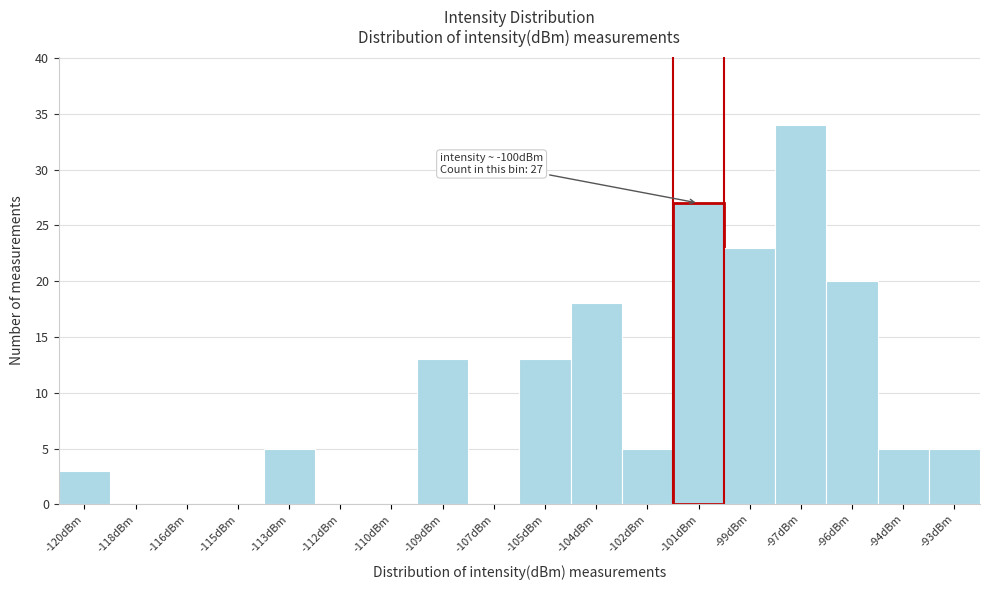

Reading left to right, what are all the values shown in this chart?

-120dBm=3	-118dBm=0	-116dBm=0	-115dBm=0	-113dBm=5	-112dBm=0	-110dBm=0	-109dBm=13	-107dBm=0	-105dBm=13	-104dBm=18	-102dBm=5	-101dBm=27	-99dBm=23	-97dBm=34	-96dBm=20	-94dBm=5	-93dBm=5